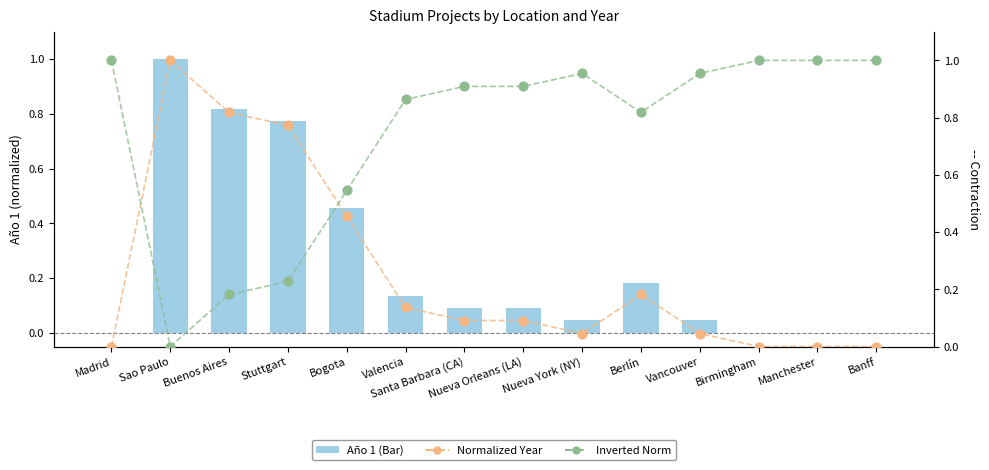

What is the change in value from Berlín to Birmingham?

-0.2